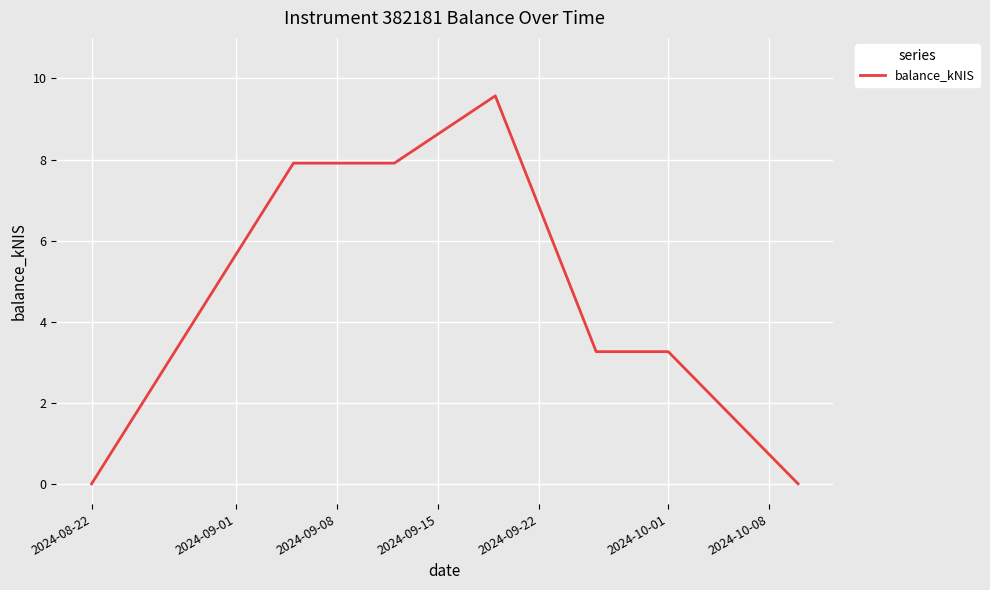

What is the maximum value shown in the chart?

9.6